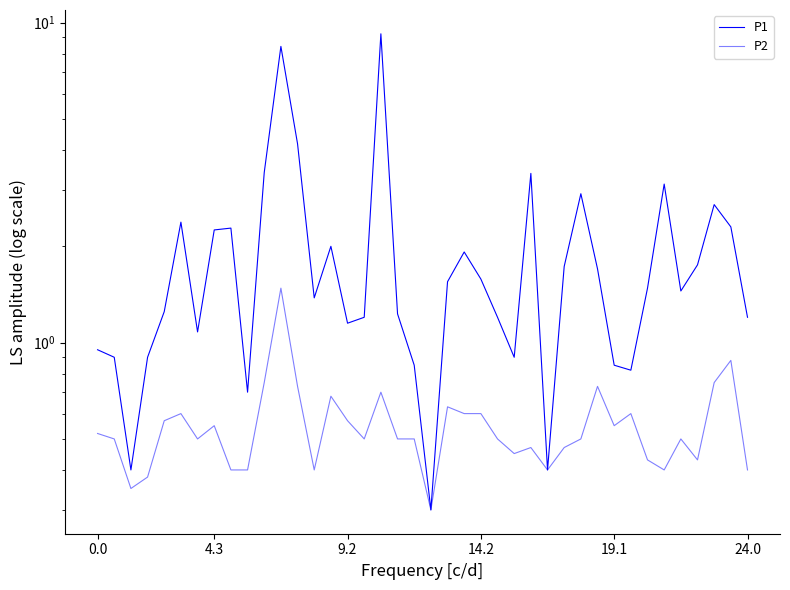

The value of P2 at 18 is 0.2. True or false?

False